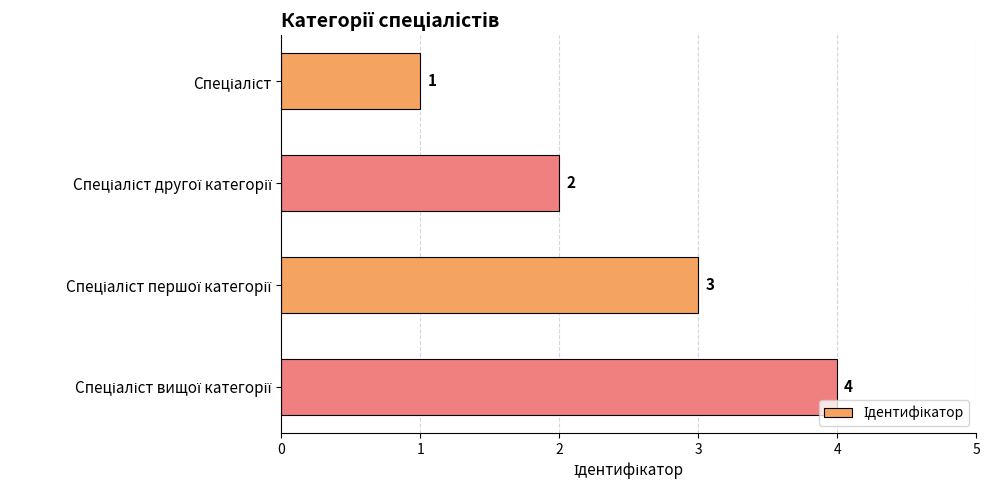

How many series are shown in this chart?

1